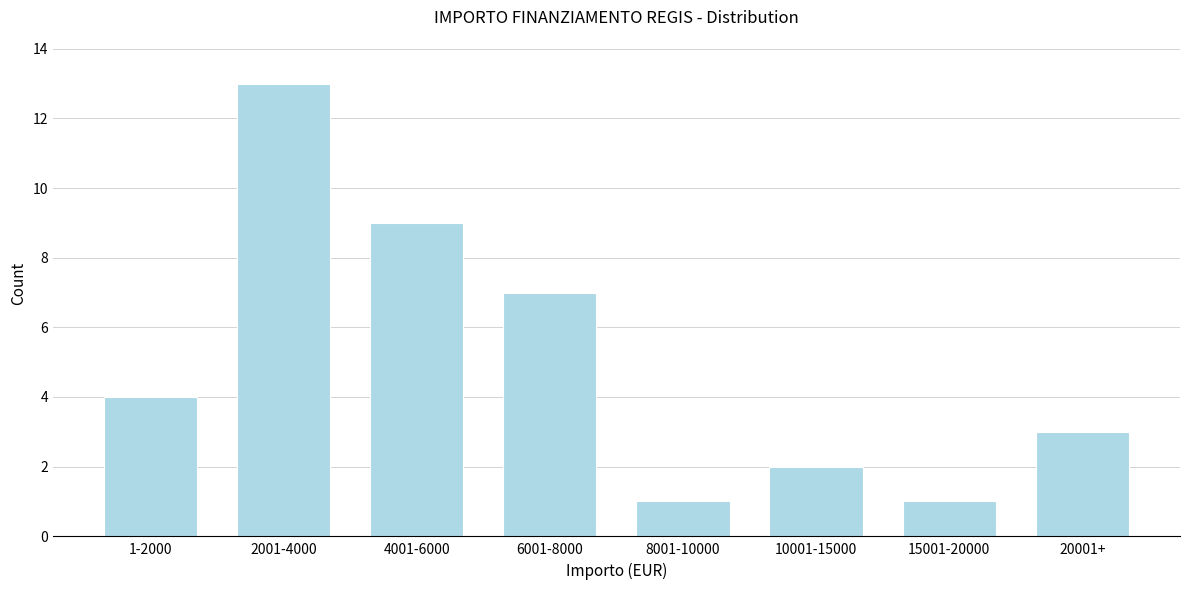

Reading right to left, extract all data points from this chart.

20001+=3	15001-20000=1	10001-15000=2	8001-10000=1	6001-8000=7	4001-6000=9	2001-4000=13	1-2000=4